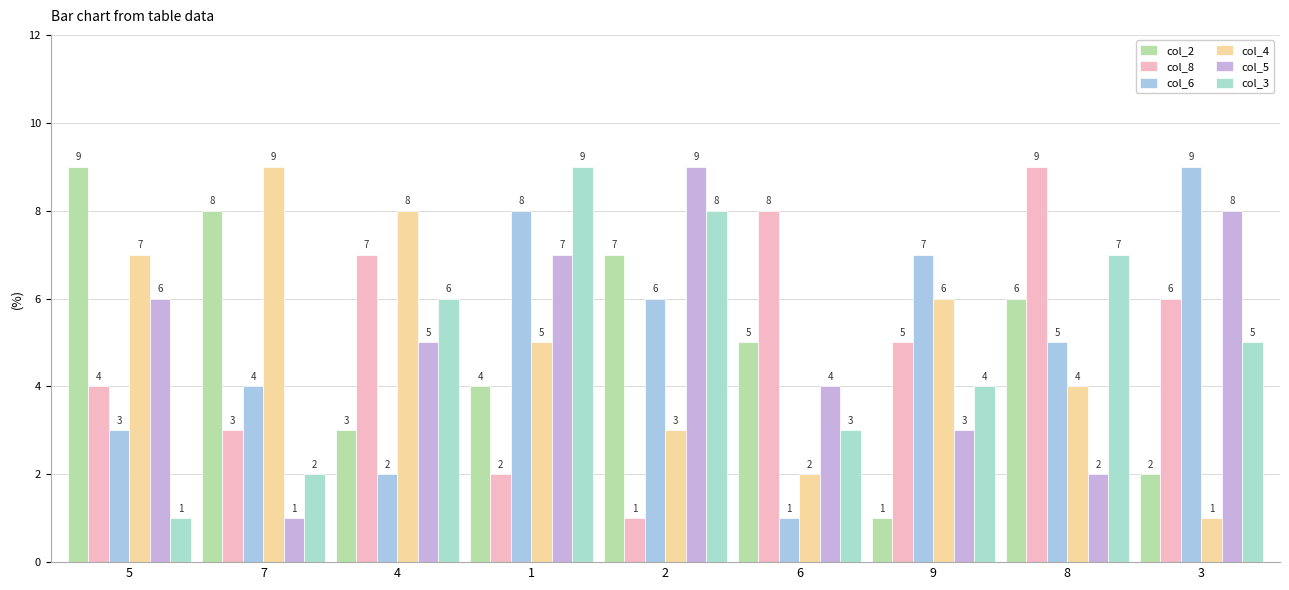

List the labels in order of col_3 value, smallest first.

5, 7, 6, 9, 3, 4, 8, 2, 1